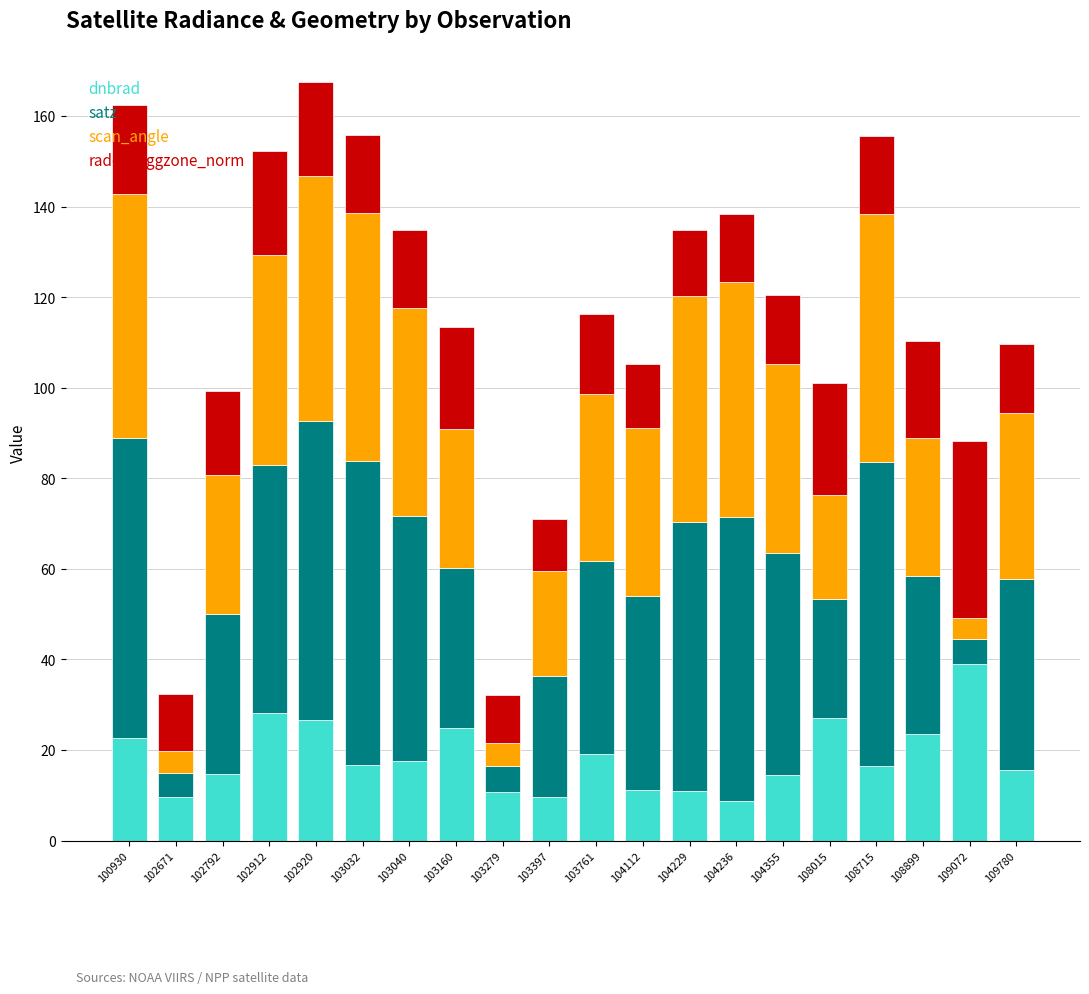

What is the total value across all series at 102912?

152.2